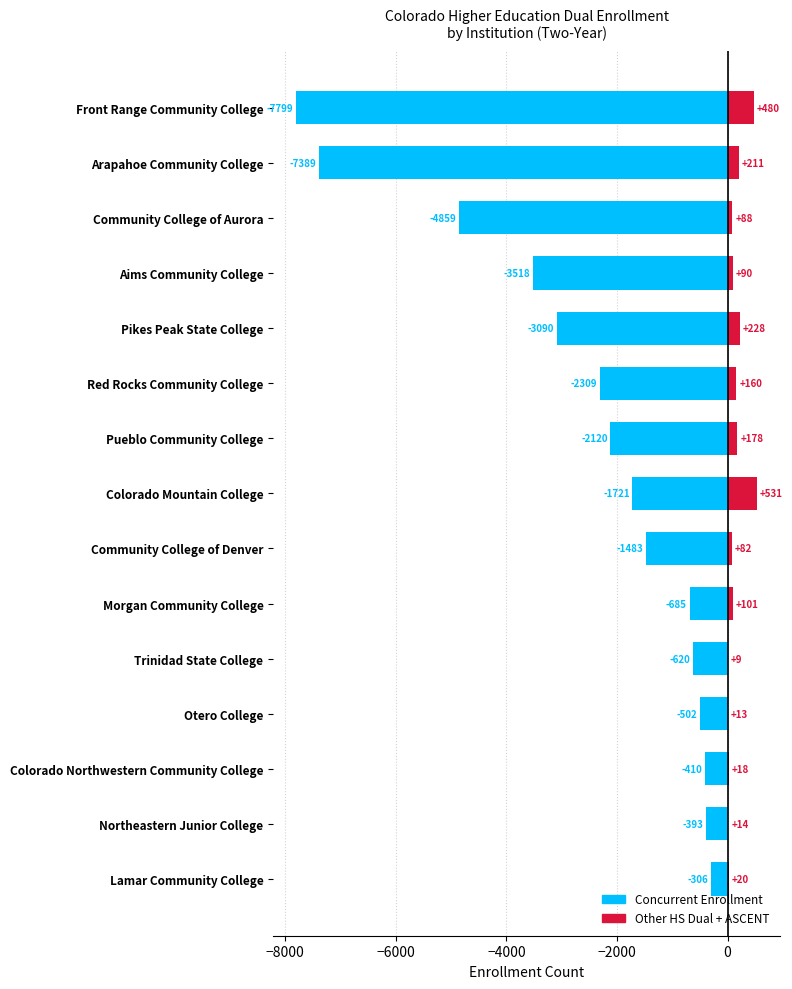

How many data points in Concurrent Enrollment are less than -1721?

7